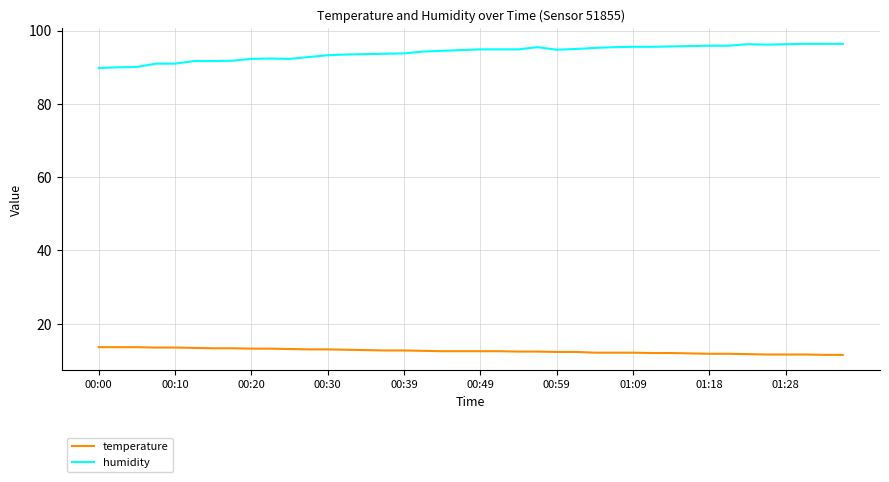

List the series in order of their overall mean, lowest first.

temperature, humidity